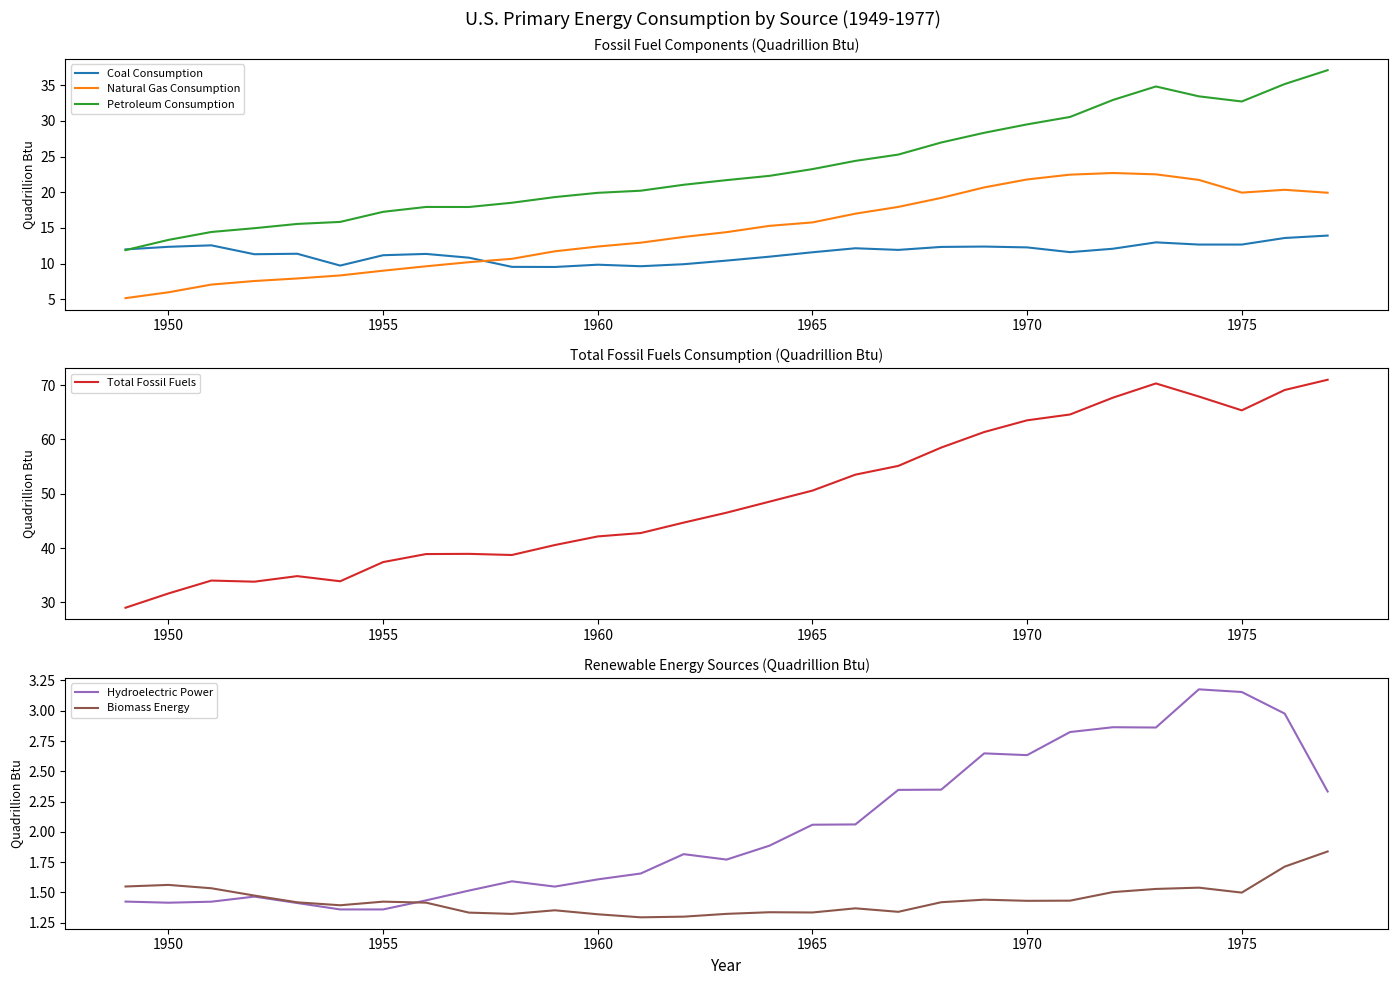

What is the highest value of the Petroleum Consumption series?

37.1